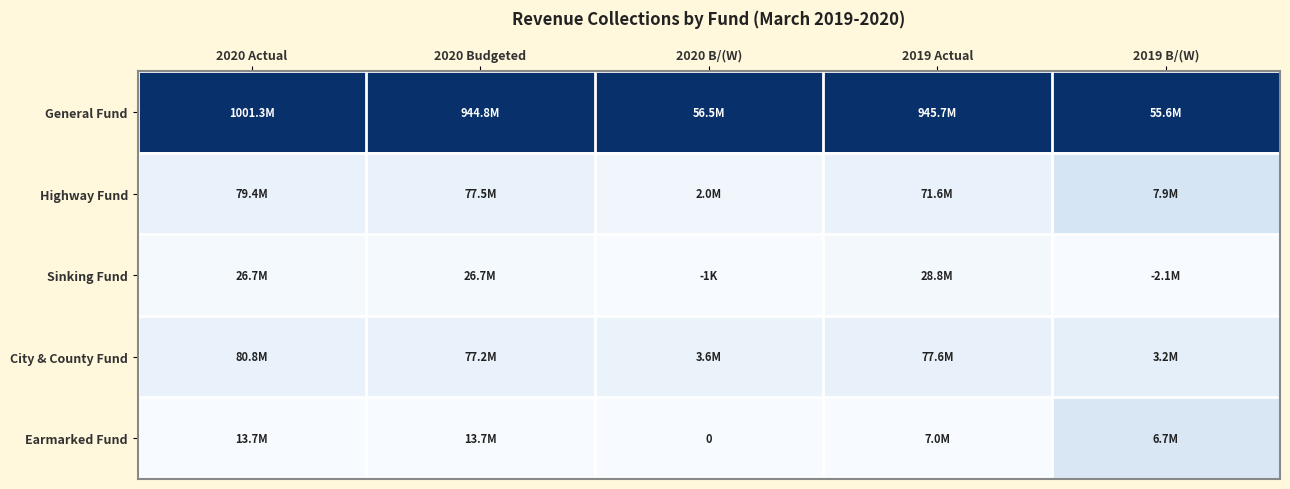

True or false: City & County Fund has a value of 0.1 at 2020 B/(W).

False